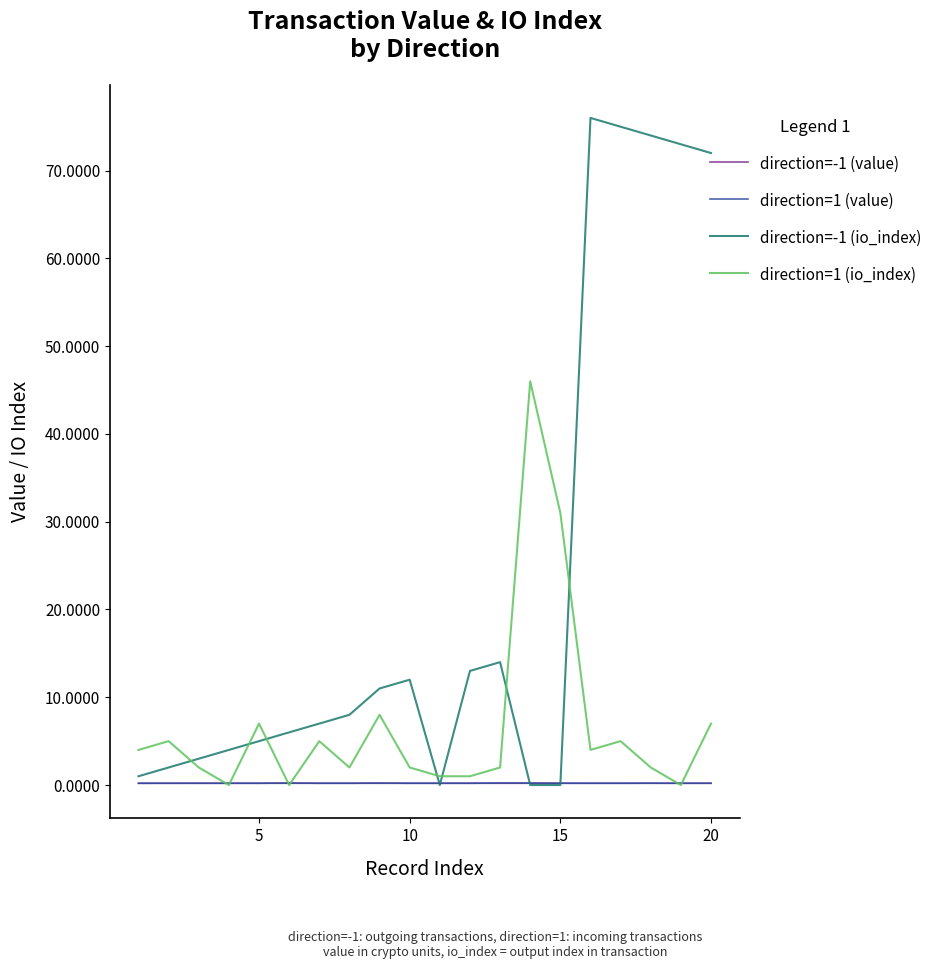

Reading left to right, extract all data points from this chart.

direction=-1 (value): 0.2	0.2	0.2	0.2	0.2	0.2	0.2	0.2	0.2	0.2	0.2	0.2	0.2	0.2	0.2	0.2	0.2	0.2	0.2	0.2
direction=1 (value): 0.2	0.2	0.2	0.2	0.2	0.2	0.2	0.2	0.2	0.2	0.2	0.2	0.2	0.2	0.2	0.2	0.2	0.2	0.2	0.2
direction=-1 (io_index): 1.0	2.0	3.0	4.0	5.0	6.0	7.0	8.0	11.0	12.0	0.0	13.0	14.0	0.0	0.0	76.0	75.0	74.0	73.0	72.0
direction=1 (io_index): 4.0	5.0	2.0	0.0	7.0	0.0	5.0	2.0	8.0	2.0	1.0	1.0	2.0	46.0	31.0	4.0	5.0	2.0	0.0	7.0